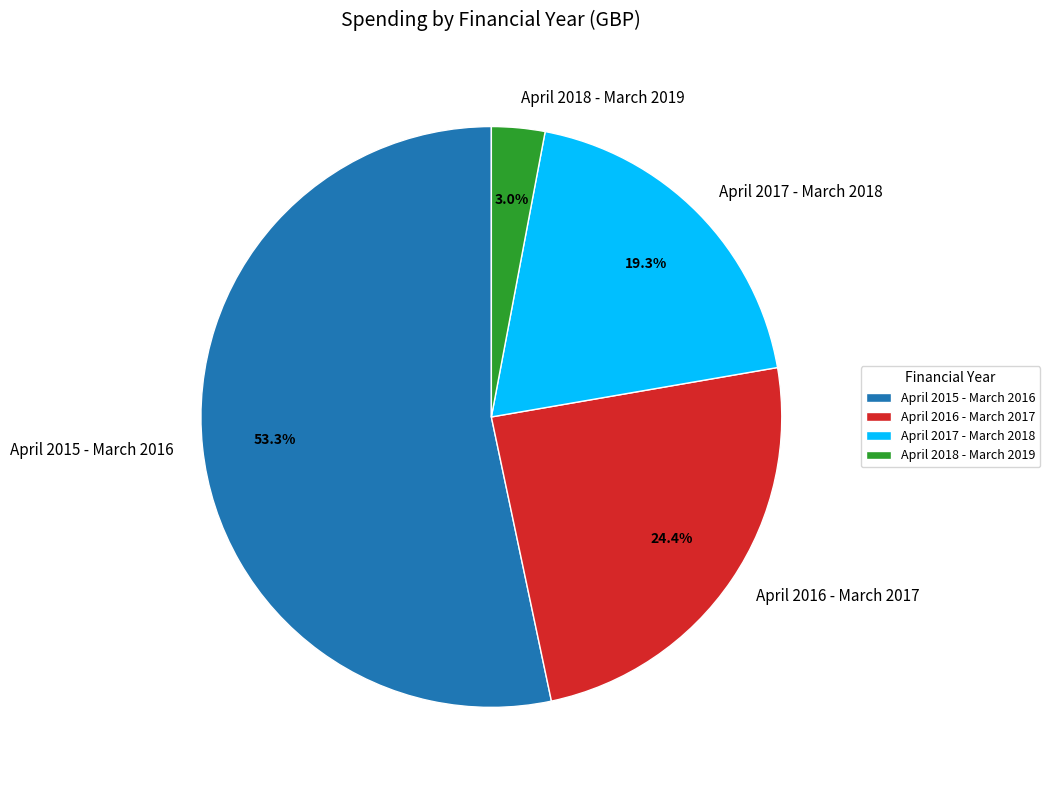

Is April 2018 - March 2019 the majority of the pie?

No